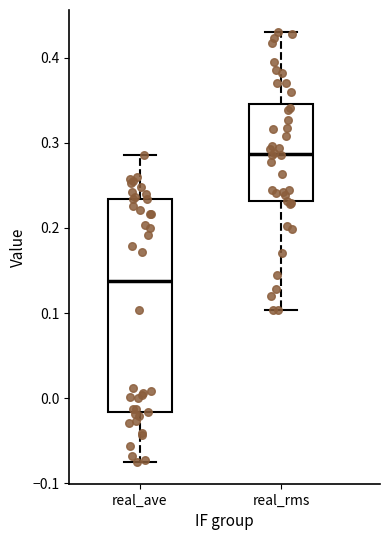

Which box has the lowest median line?

real_ave